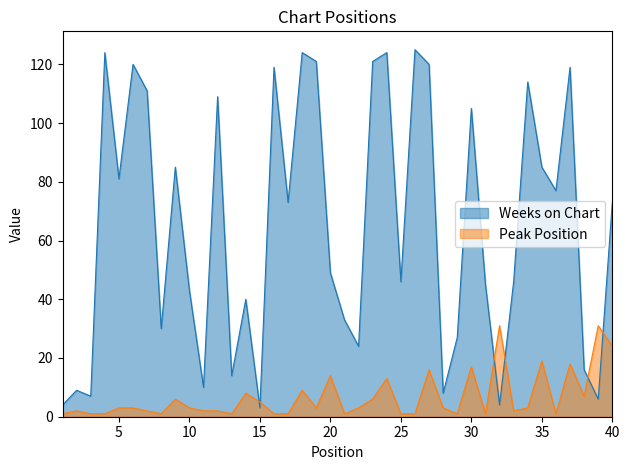

How many interior local peaks does the Peak Position series have?

12